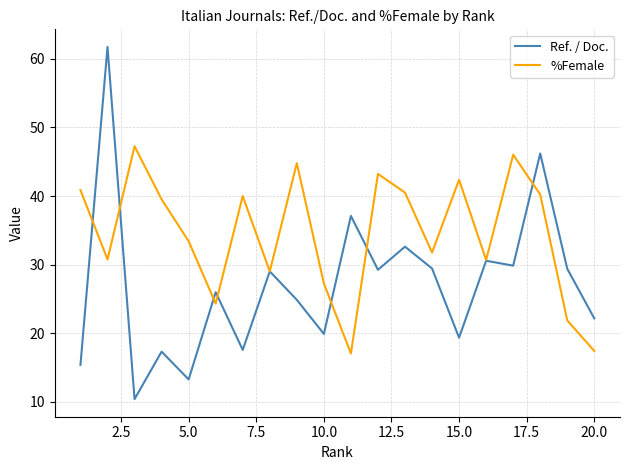

What are all the series names shown in the legend?

Ref. / Doc., %Female